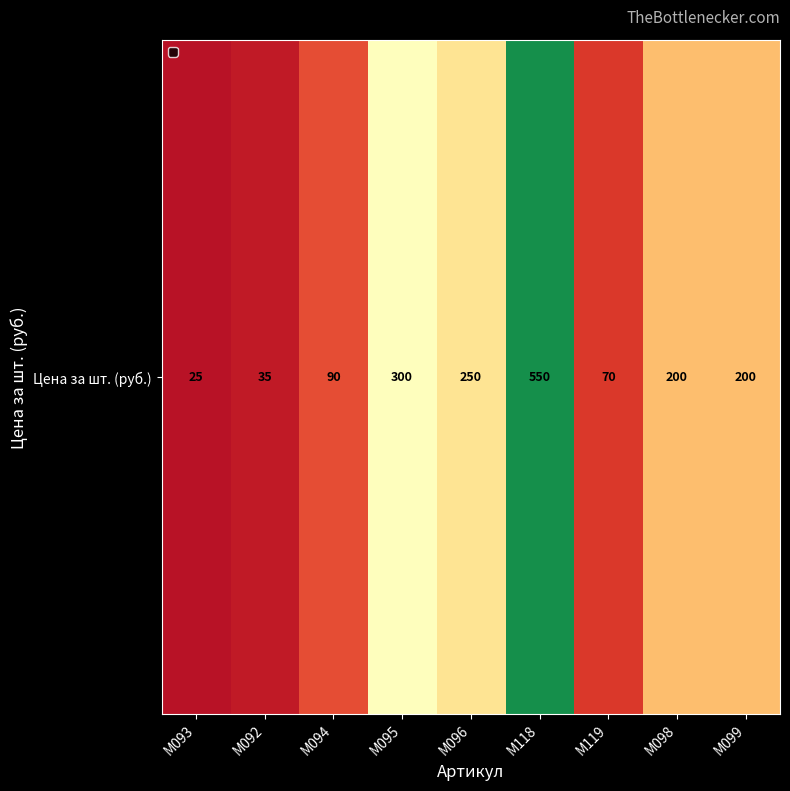

What is the difference between the maximum and minimum values?

525